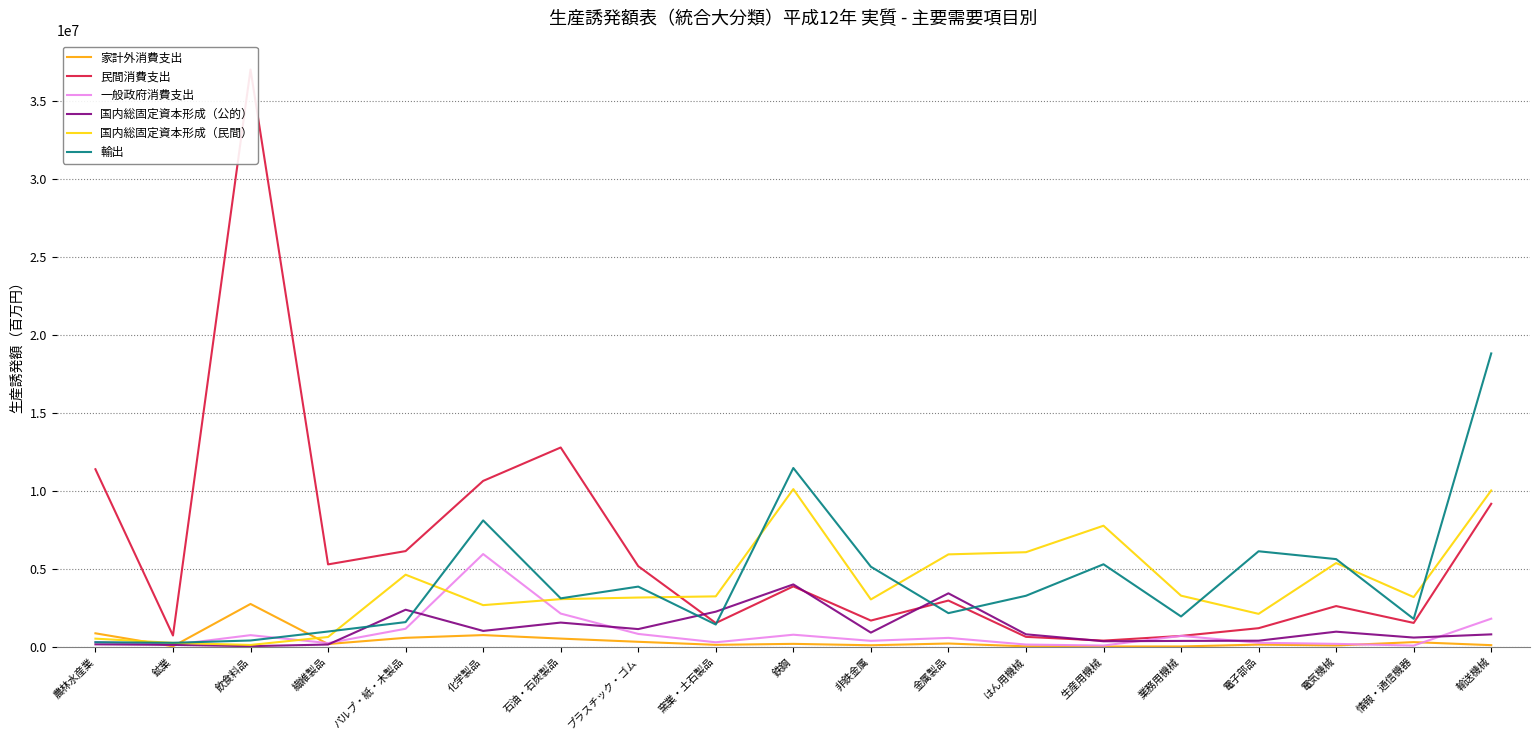

What is the average value of the 輸出 series?

4298141